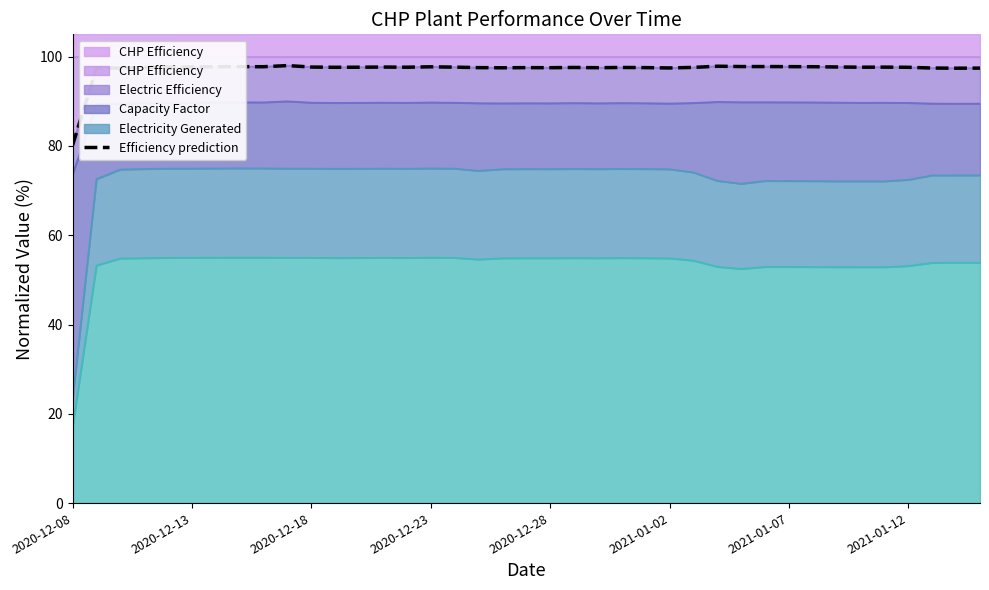

What is the difference between the maximum and second lowest values?

0.6